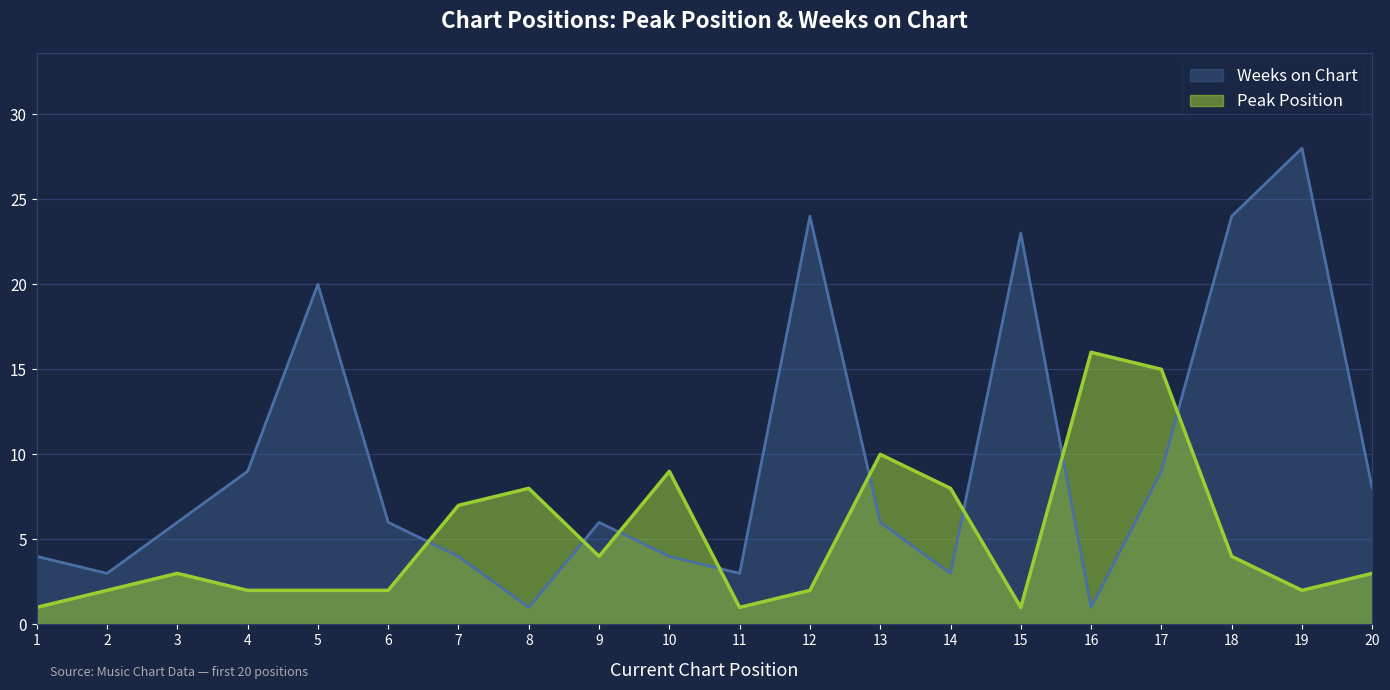

Which series has the widest spread of values?

Weeks on Chart